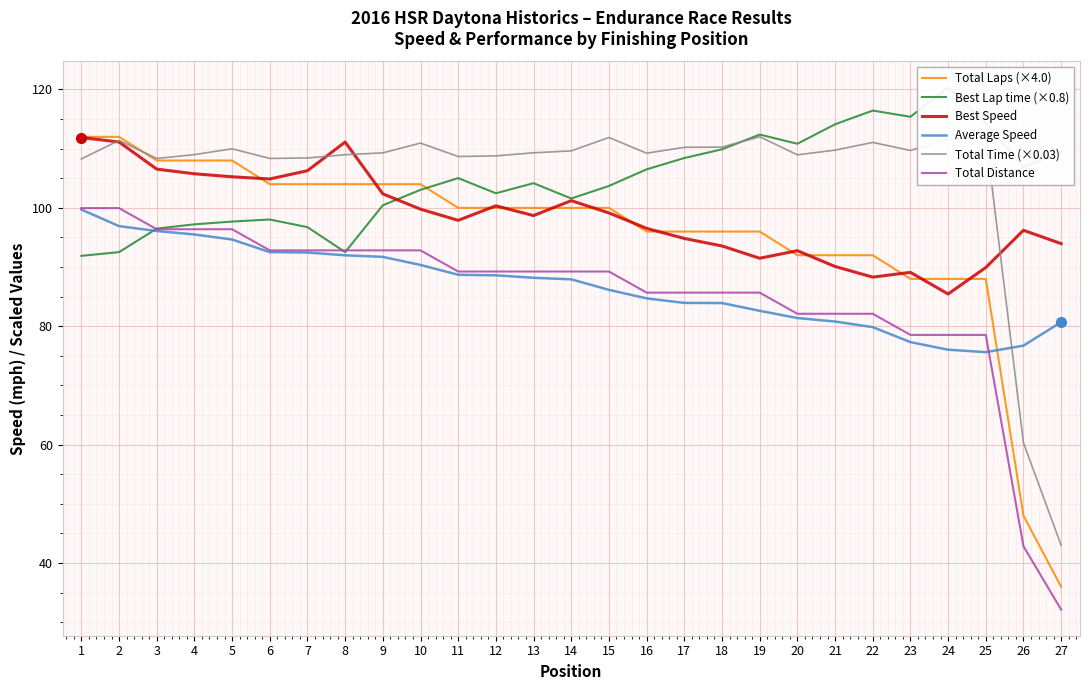

True or false: Best Lap time (×0.8) has more than 2 points higher than both neighbors.

True